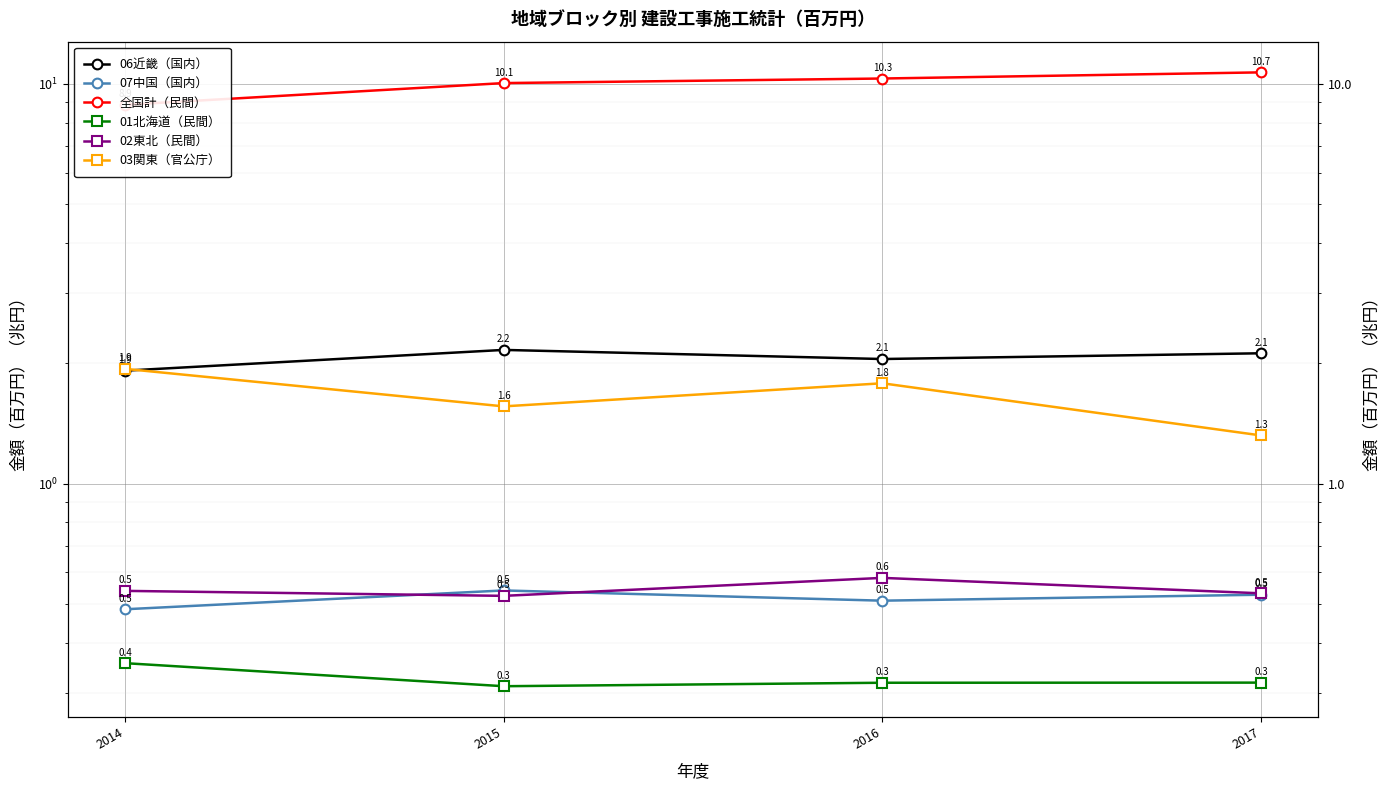

Is it true that 07中国（国内） equals 0.7 at 2017?

False